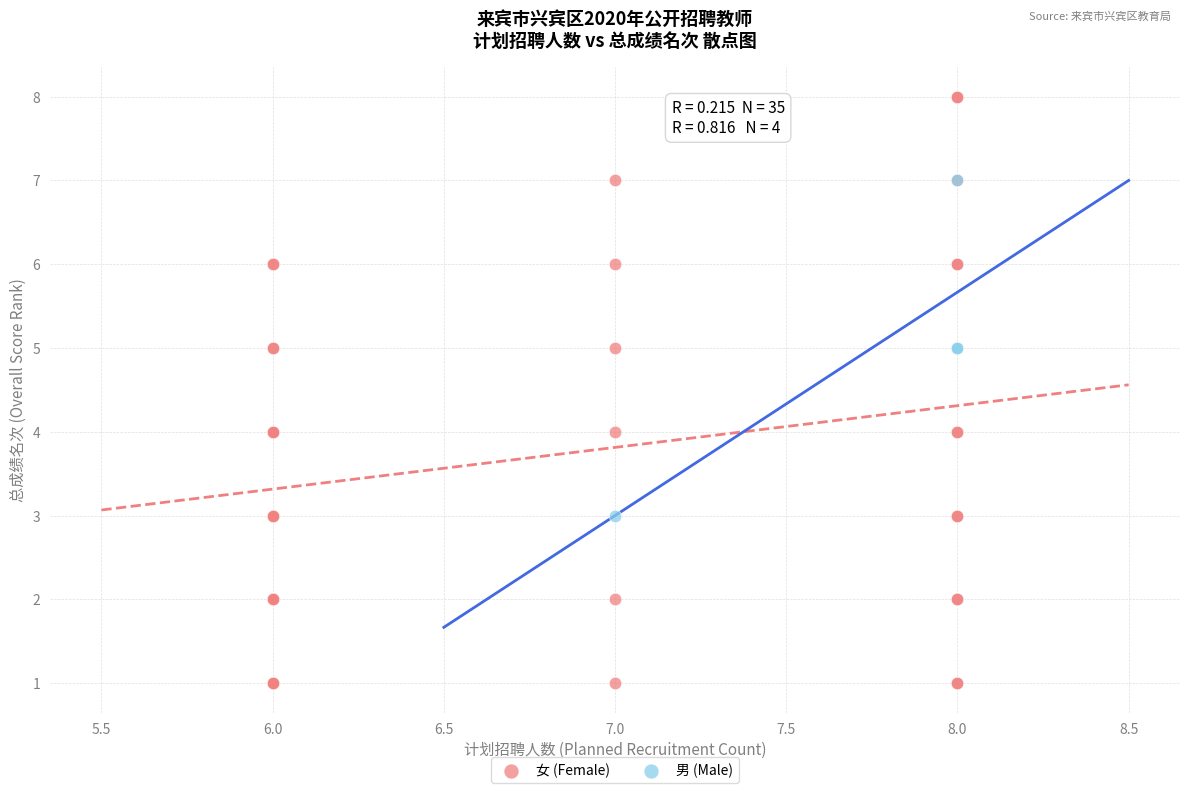

What are all the series names shown in the legend?

女 (Female), 男 (Male)